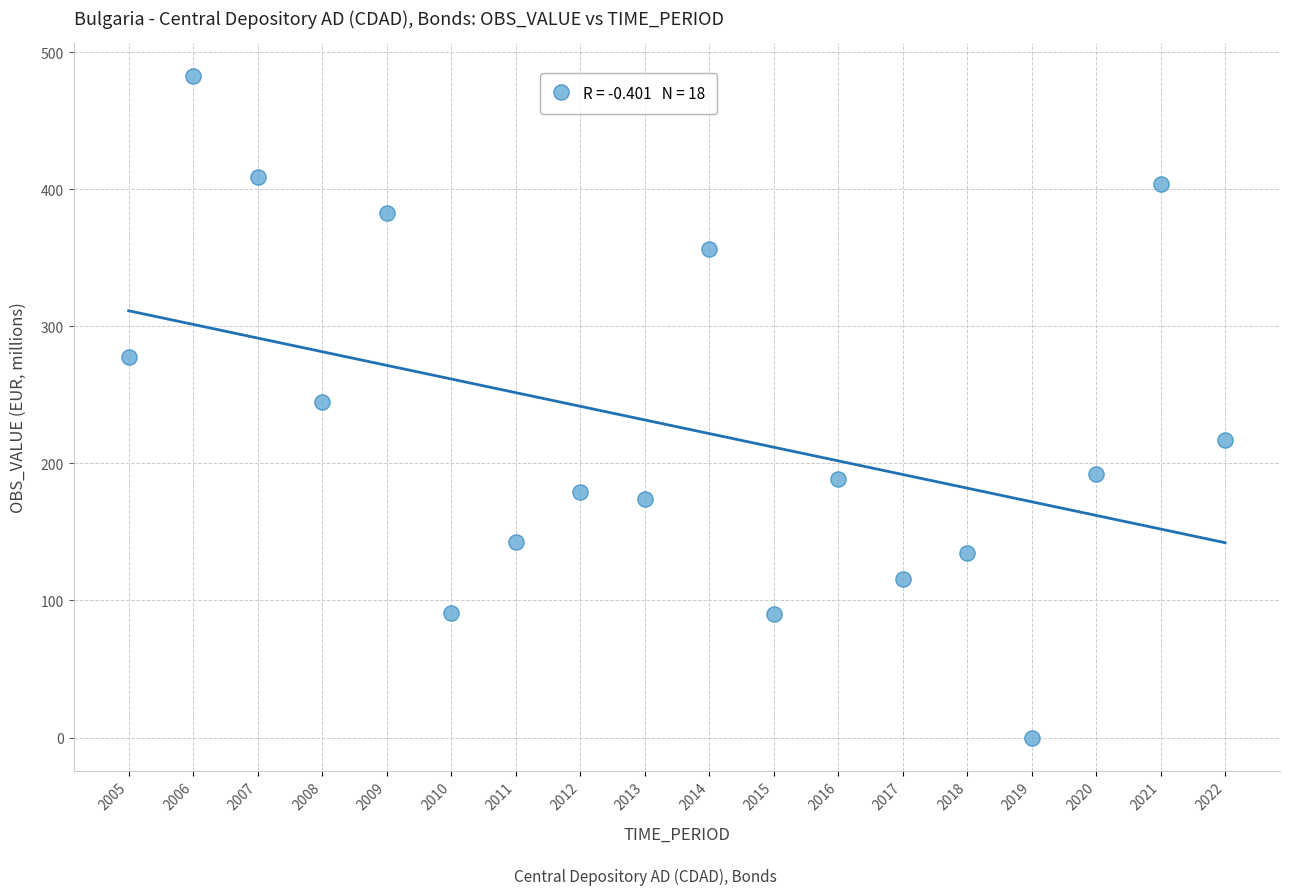

What is the range of Y values (max minus min)?

482.7